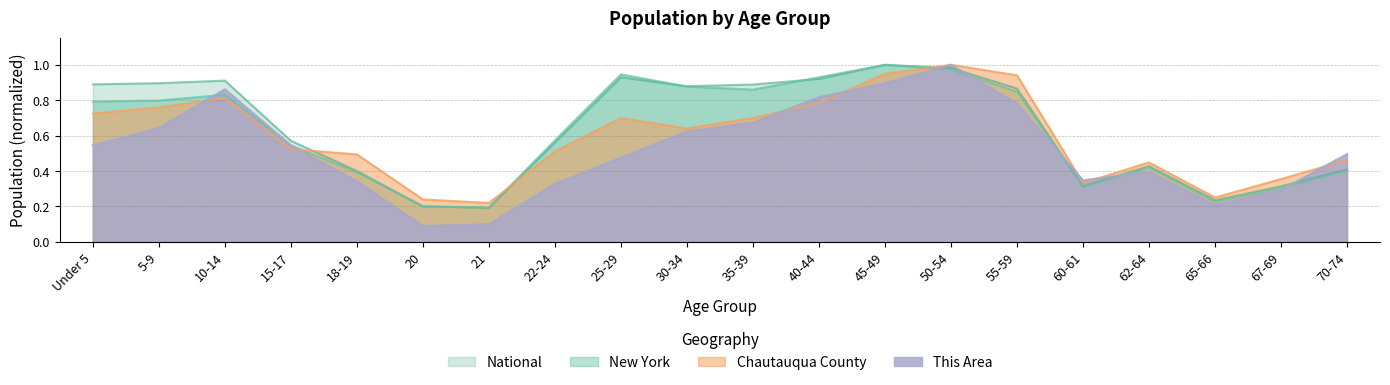

Rank the series at 35-39 from highest to lowest value.

National, New York, Chautauqua County, This Area